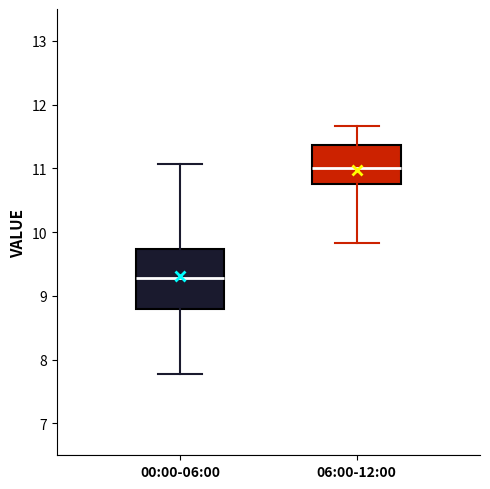

Which box is the tallest, from its lower edge to its upper edge?

00:00-06:00